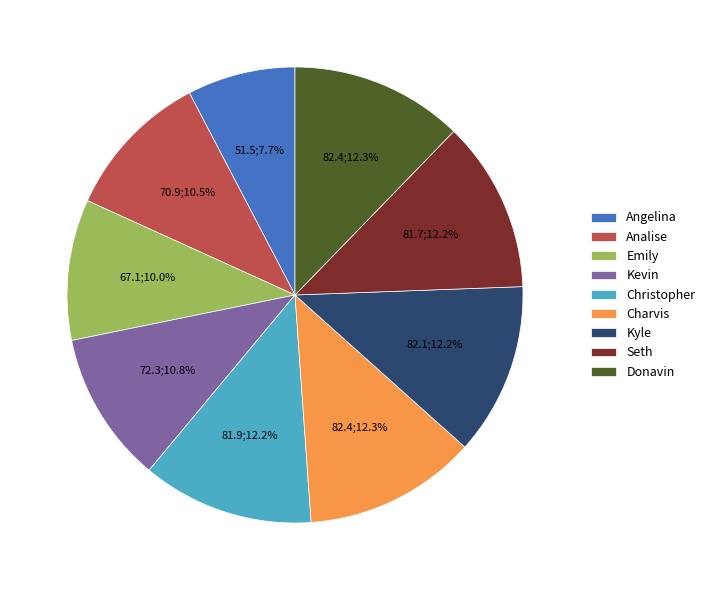

What is the total percentage of Christopher and Kyle?

24.4%